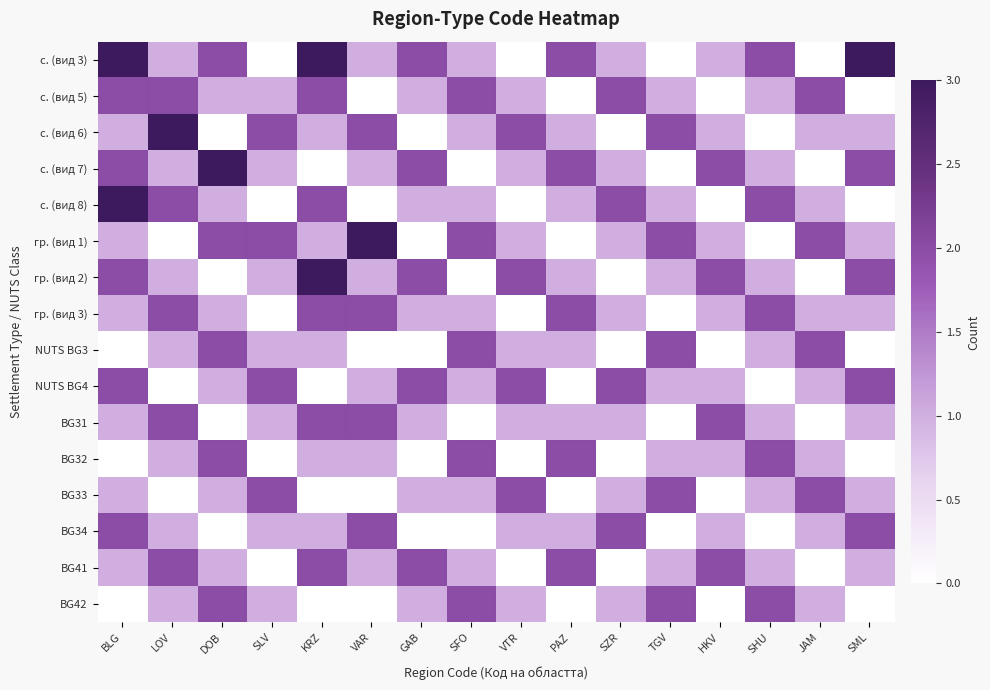

At which label is с. (вид 6) closest to 1?

BLG